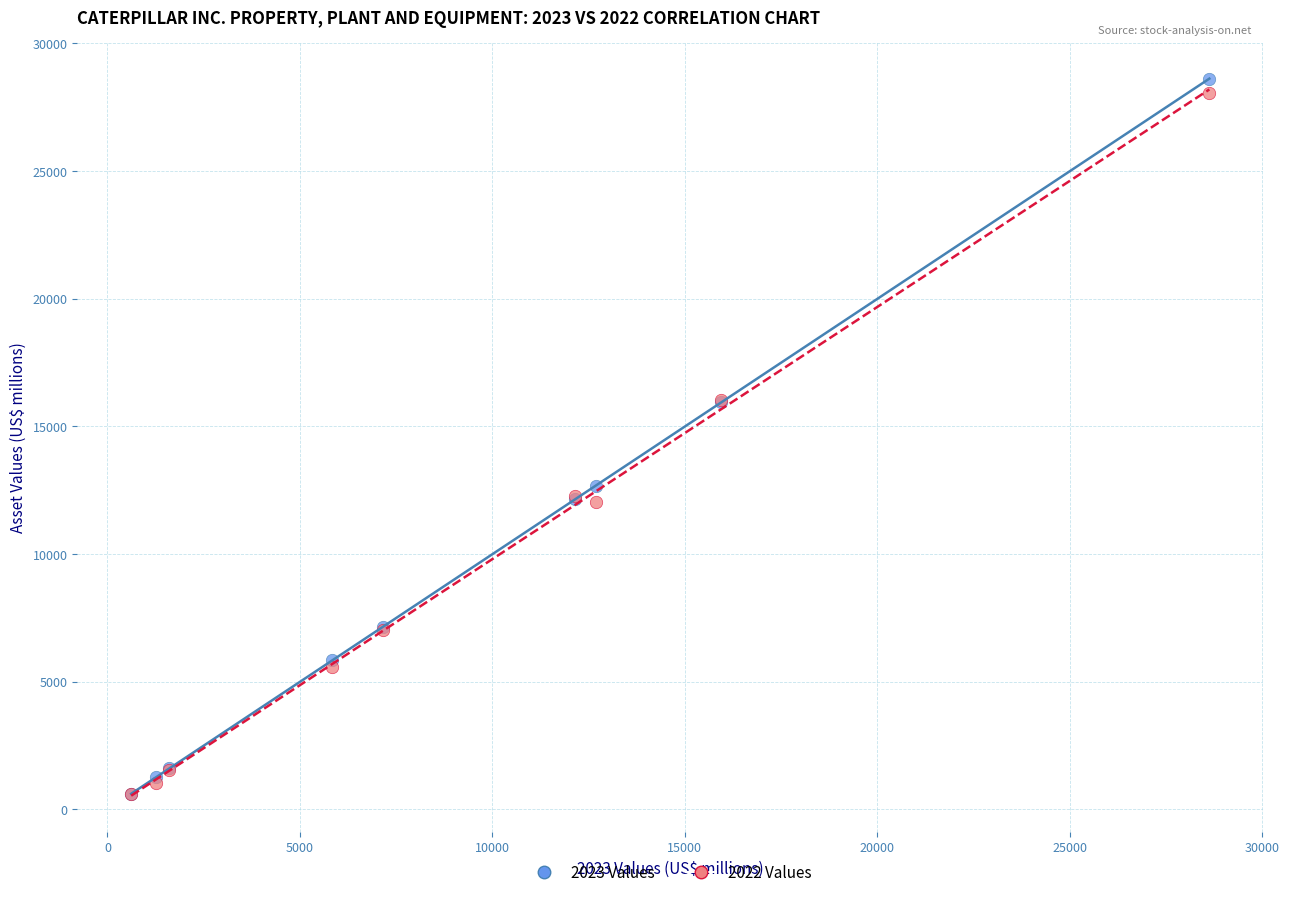

Which series reaches the maximum Y coordinate?

2023 Values